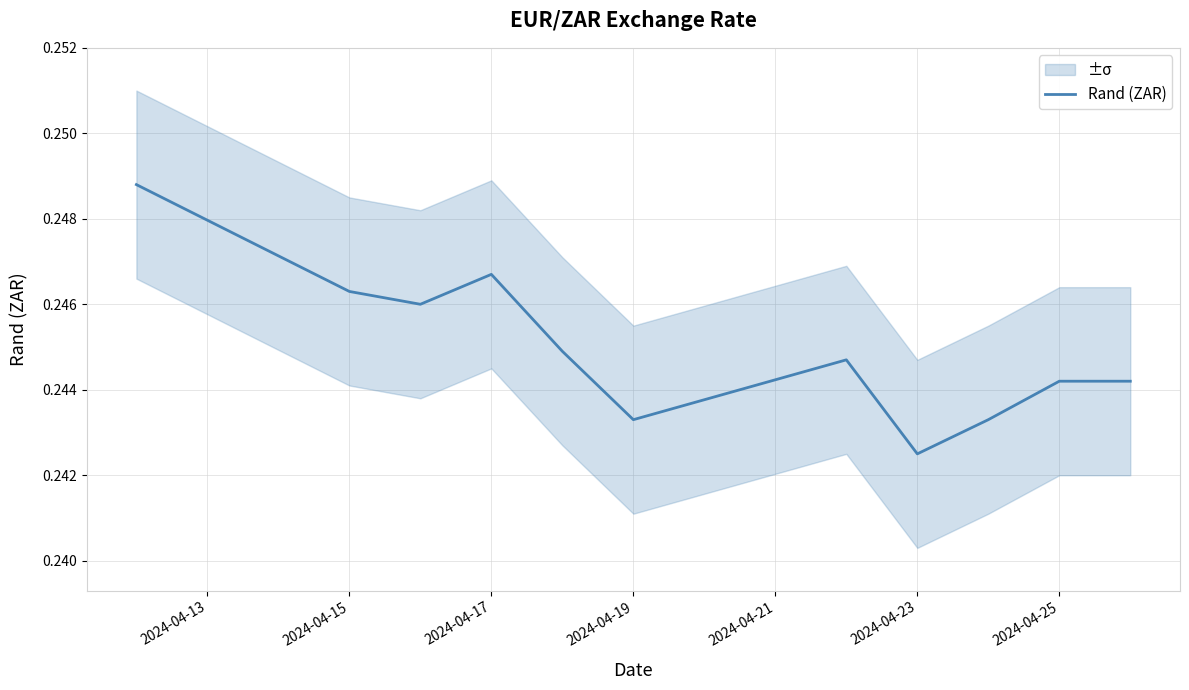

At which label does Rand (ZAR) reach its minimum?

2024-04-23